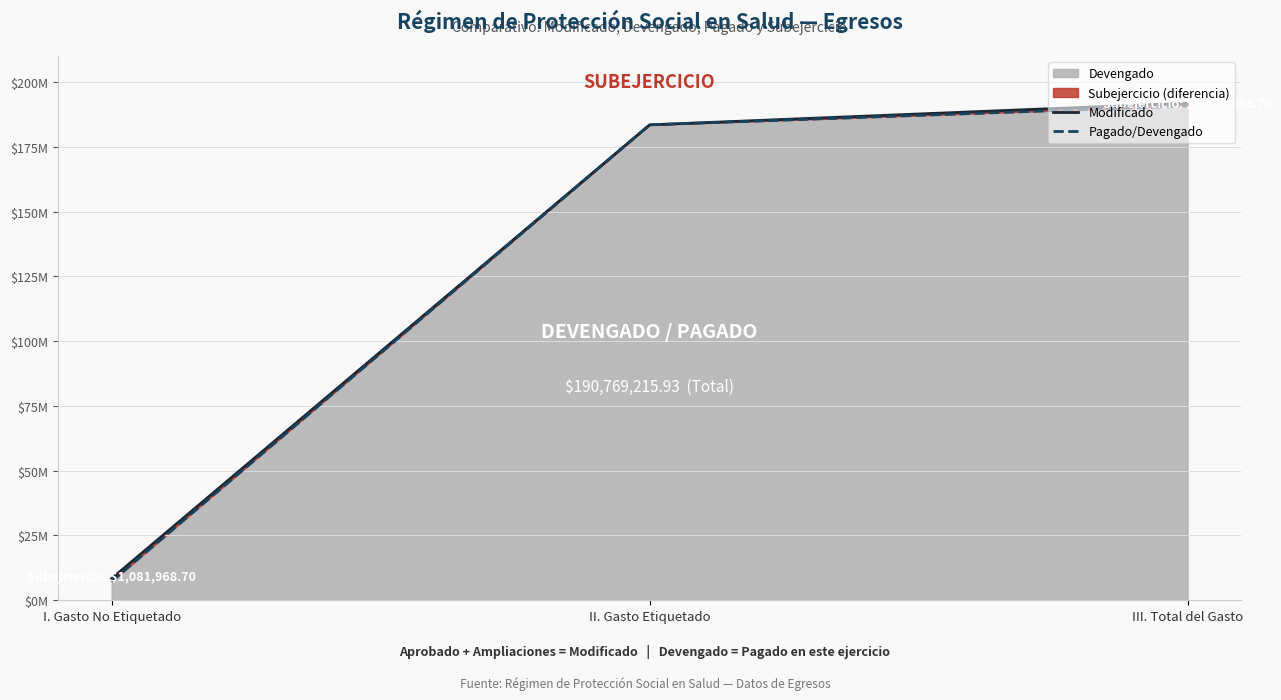

What is the value of the Modificado point at the 1st from the left?

8378069.9